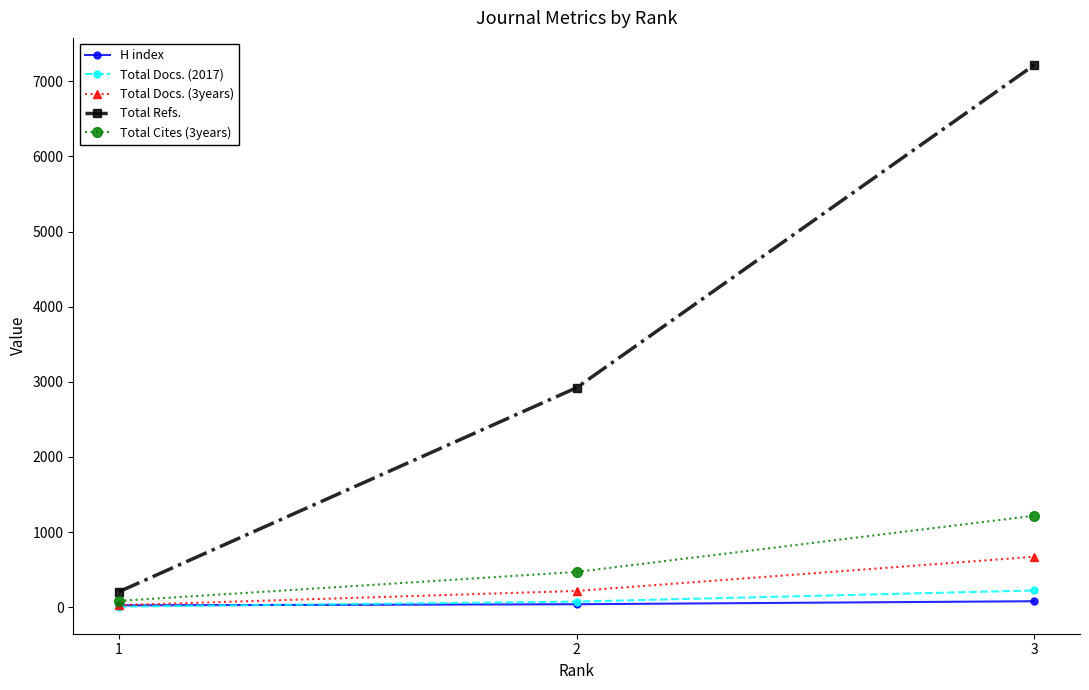

How many distinct data groups are displayed?

5